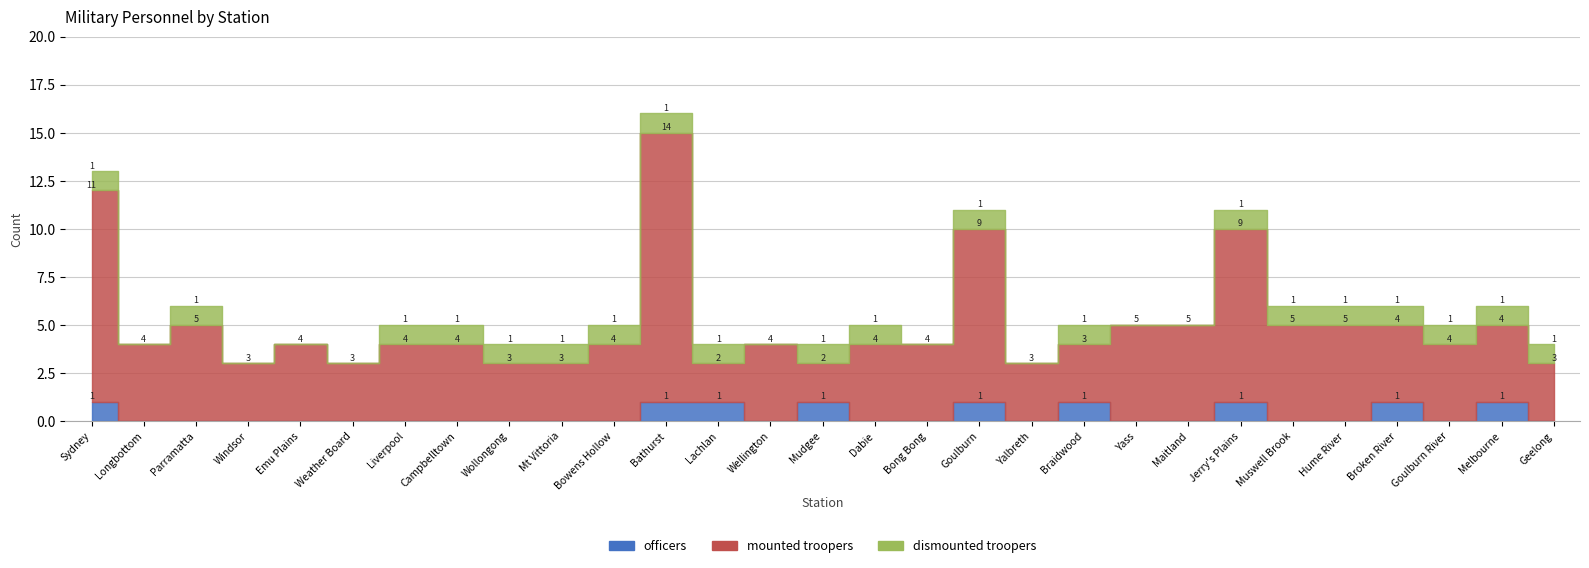

Which category has the highest value in the dismounted troopers series?

Sydney